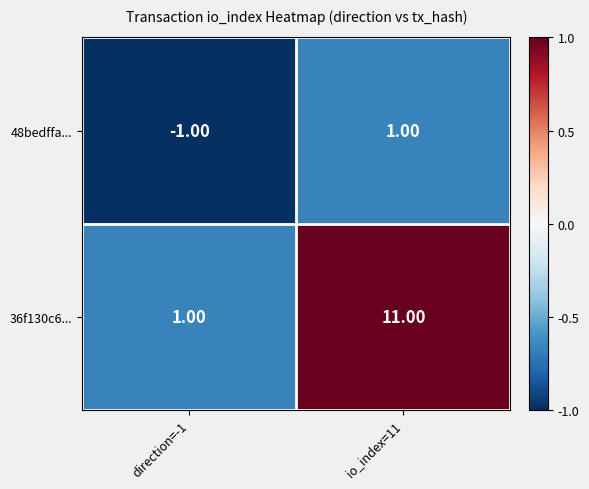

What is the sum of the 36f130c6... values at io_index=11 and direction=-1?

12